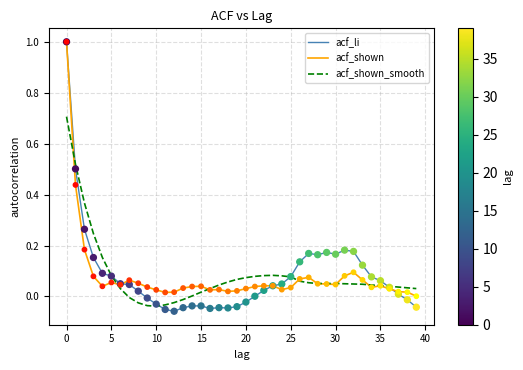

What are all the series names shown in the legend?

acf_li, acf_shown, acf_shown_smooth